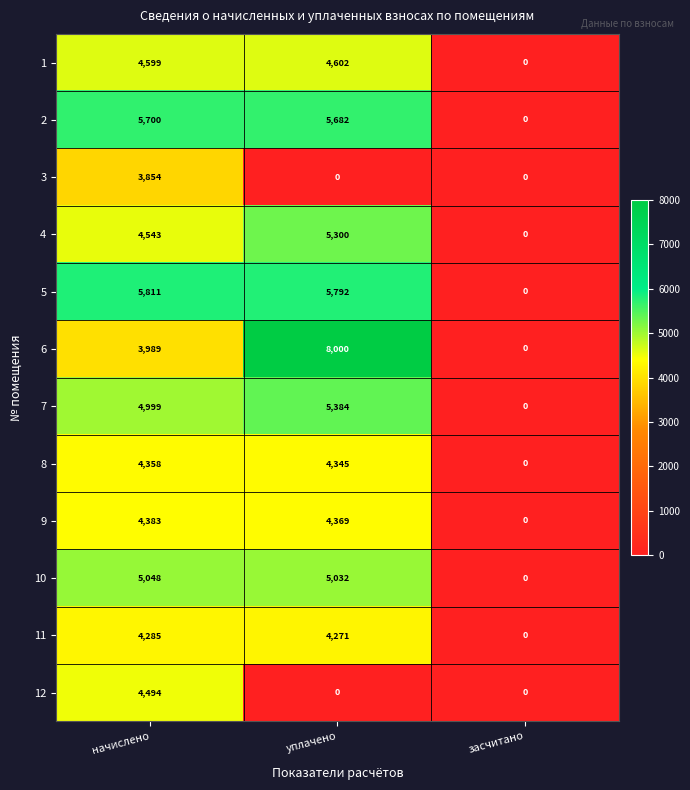

List the series in order of their peak value, lowest first.

3, 11, 8, 9, 12, 1, 10, 4, 7, 2, 5, 6